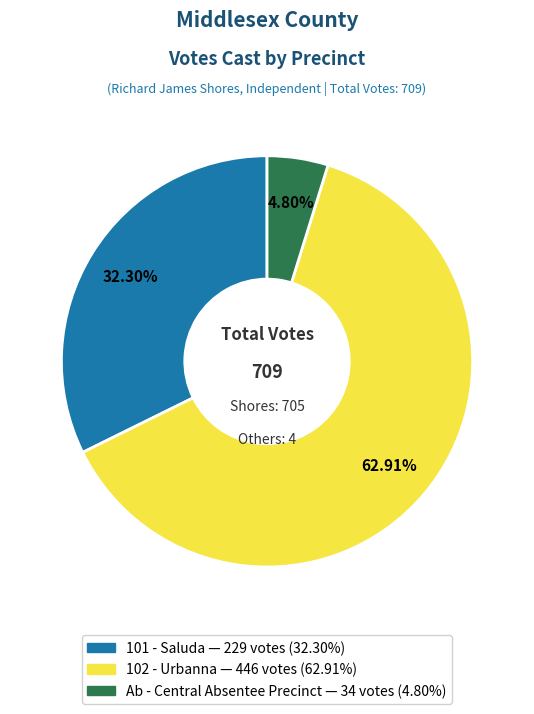

To the nearest percent, what is the average slice percentage?

33%